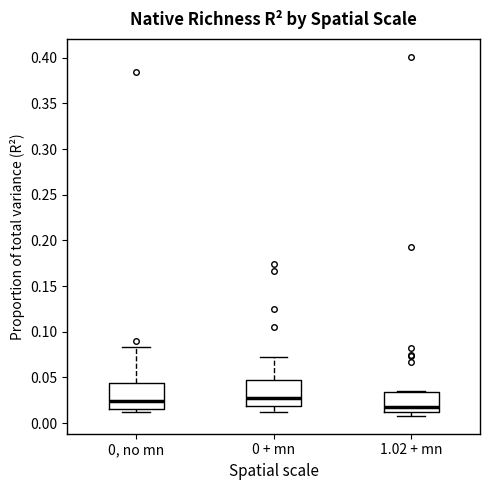

Reading left to right, read every box against the y-axis: the position of its median line, the range the box covers, and the ends of its whiskers. The values are not printed on the chart, so give them approximately, as read against the axis.

0, no mn: median 0.025, box 0.015 to 0.045, whiskers 0.010 to 0.085
0 + mn: median 0.025, box 0.020 to 0.045, whiskers 0.010 to 0.070
1.02 + mn: median 0.020, box 0.010 to 0.035, whiskers 0.010 (just below the box's lower edge) to 0.035 (just above the box's upper edge)